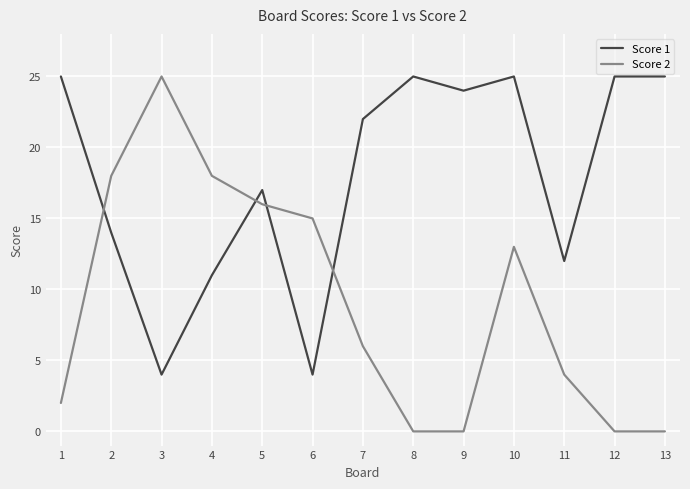

Reading left to right, extract all data points from this chart.

Score 1: 25	14	4	11	17	4	22	25	24	25	12	25	25
Score 2: 2	18	25	18	16	15	6	0	0	13	4	0	0